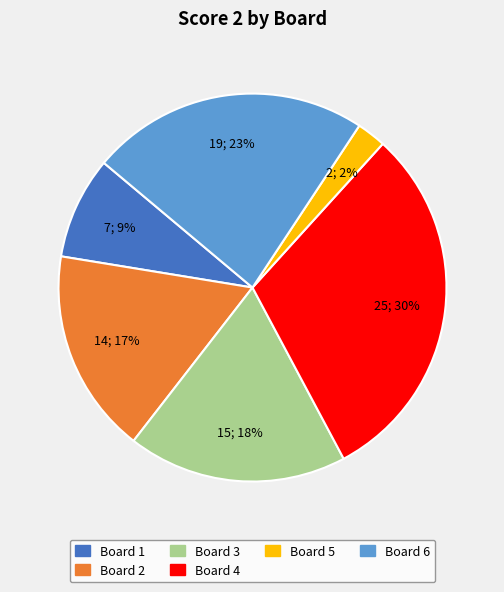

Is there a majority slice in this chart?

No